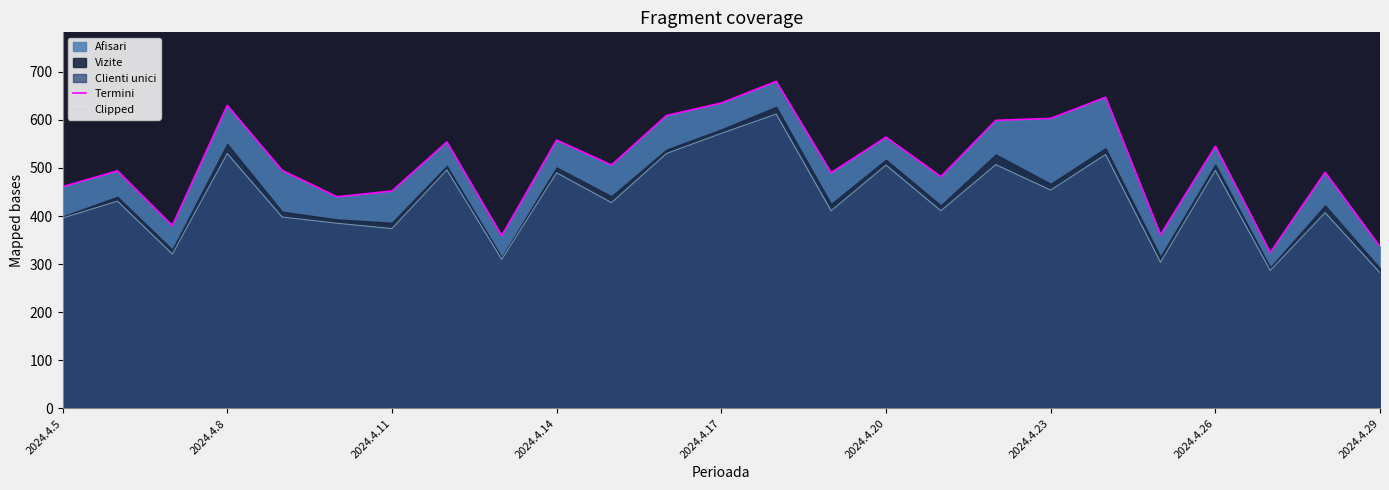

Is it true that Clipped equals 495 at 2024.4.26?

True